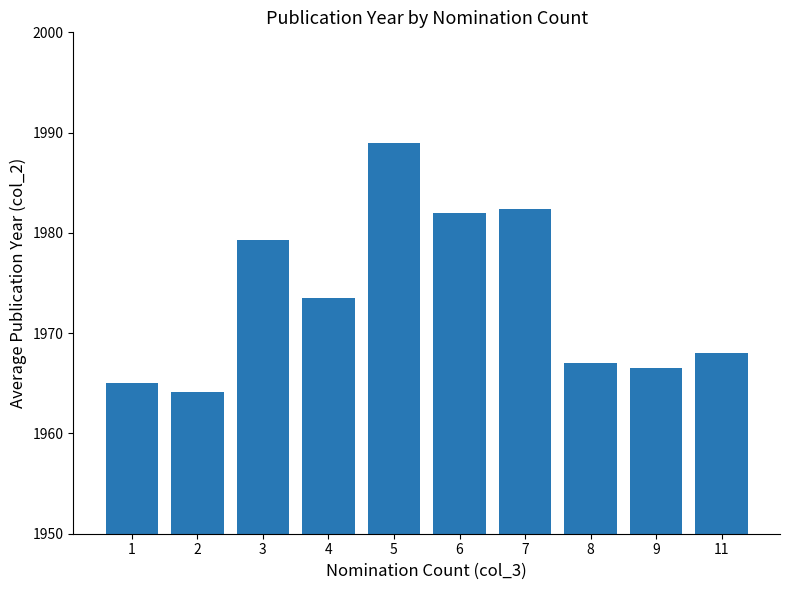

Reading left to right, extract all data points from this chart.

1=1965.0	2=1964.2	3=1979.3	4=1973.5	5=1989.0	6=1982.0	7=1982.3	8=1967.0	9=1966.5	11=1968.0